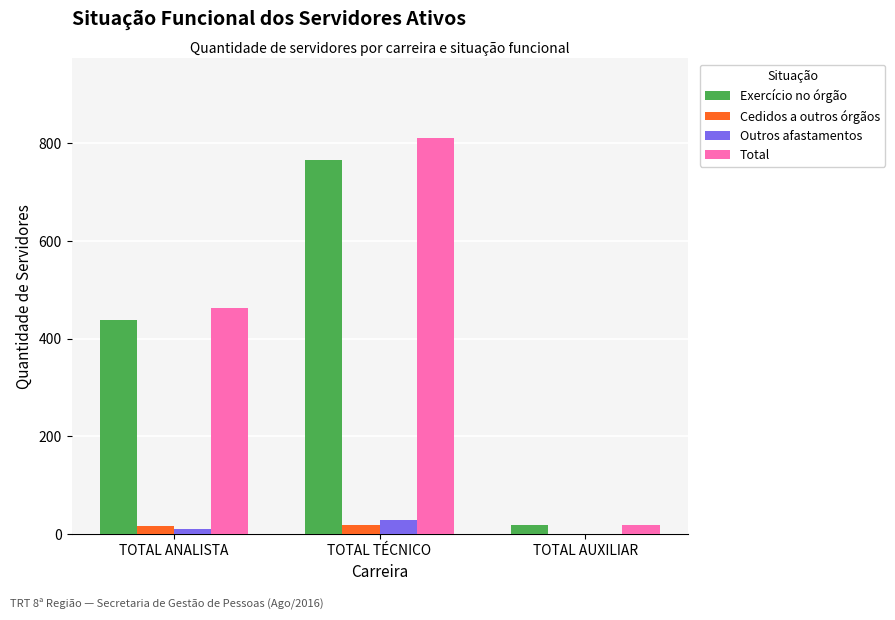

What is the highest value of the Cedidos a outros órgãos series?

18